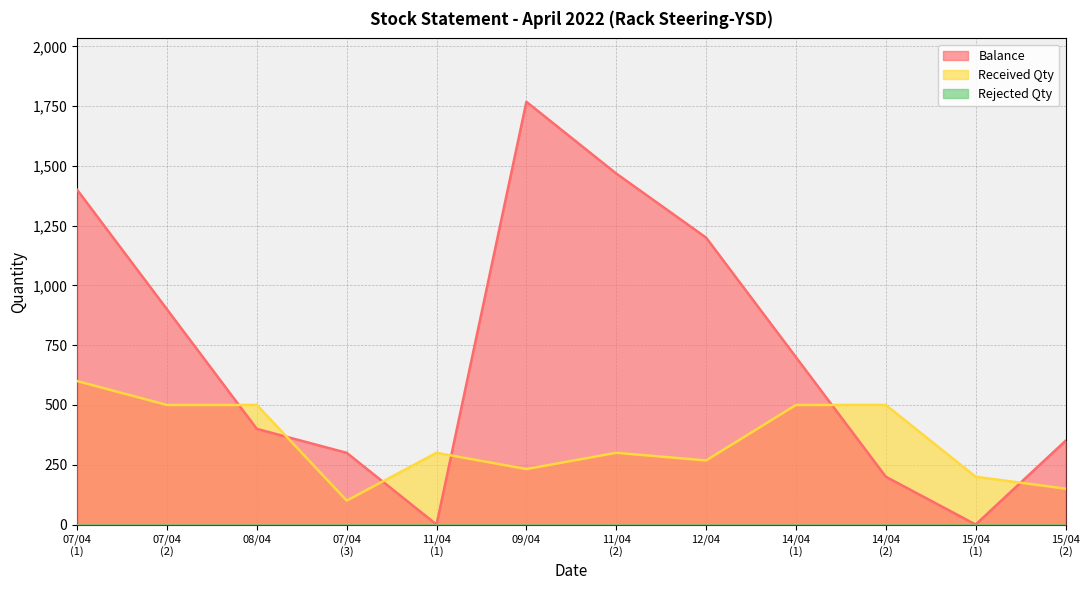

Which series has the largest range (max minus min)?

Balance